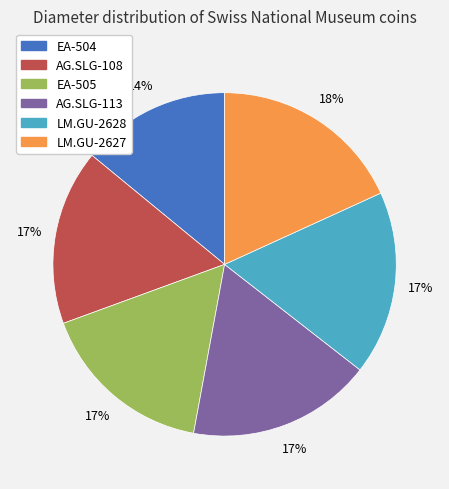

What percentage is the EA-505 slice, to the nearest percent?

17%